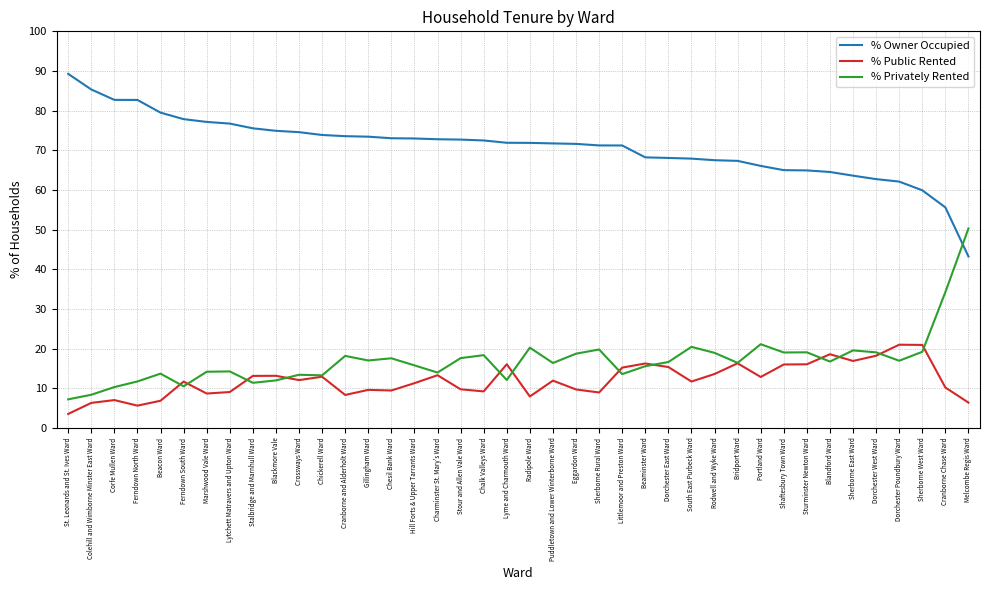

The value of % Owner Occupied at Sherborne West Ward is 59.9. True or false?

True